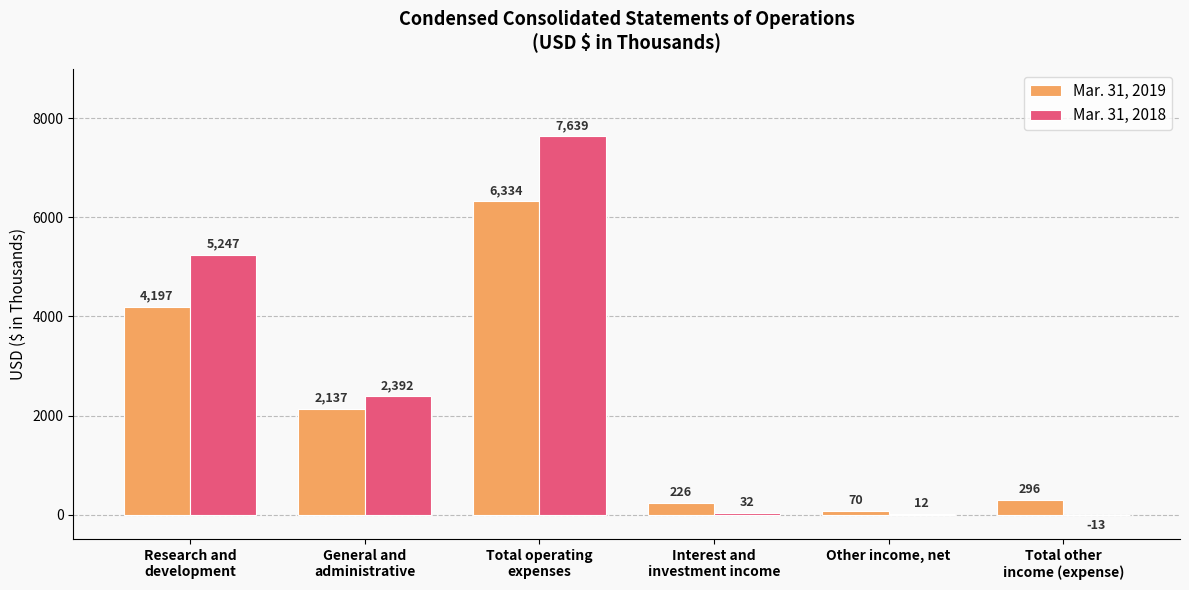

How many distinct data groups are displayed?

2